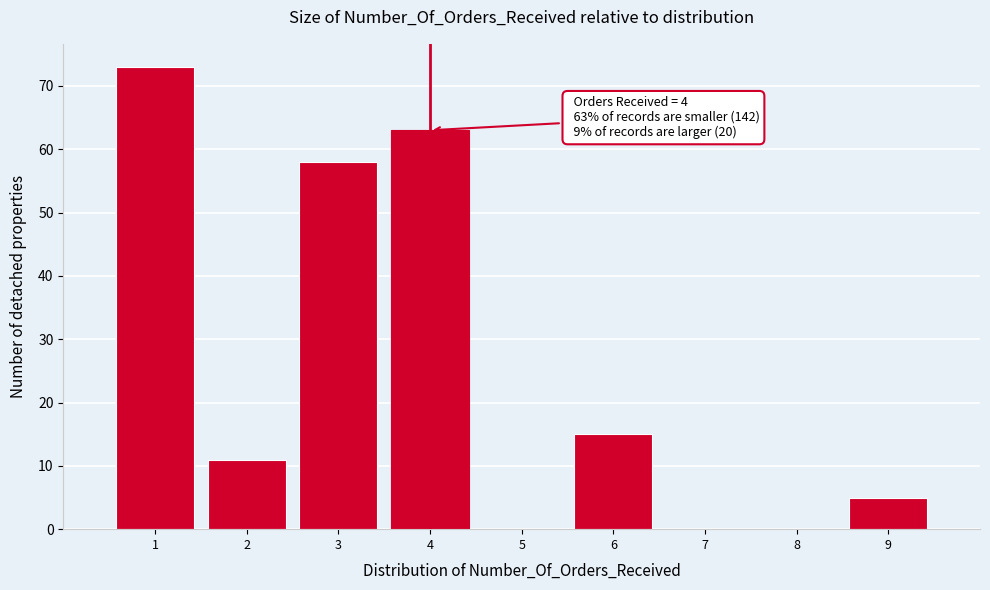

Over which range of the x-axis is the bar tallest?

0.5 to 1.5